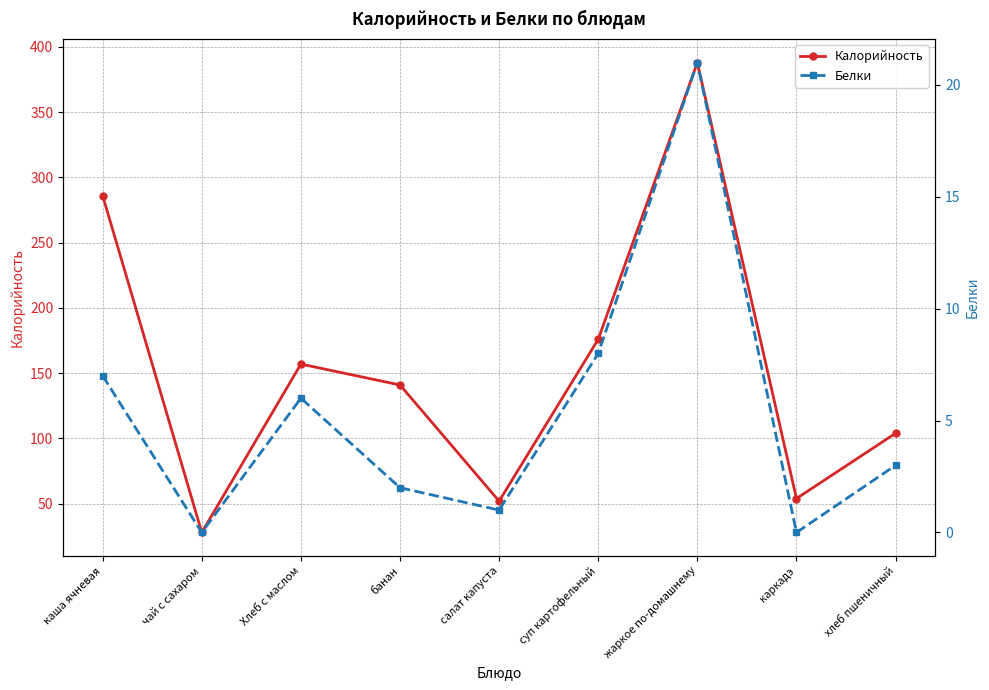

Reading left to right, what are all the values shown in this chart?

Калорийность: 286	28	157	141	52	176	388	54	104
Белки: 7	0	6	2	1	8	21	0	3